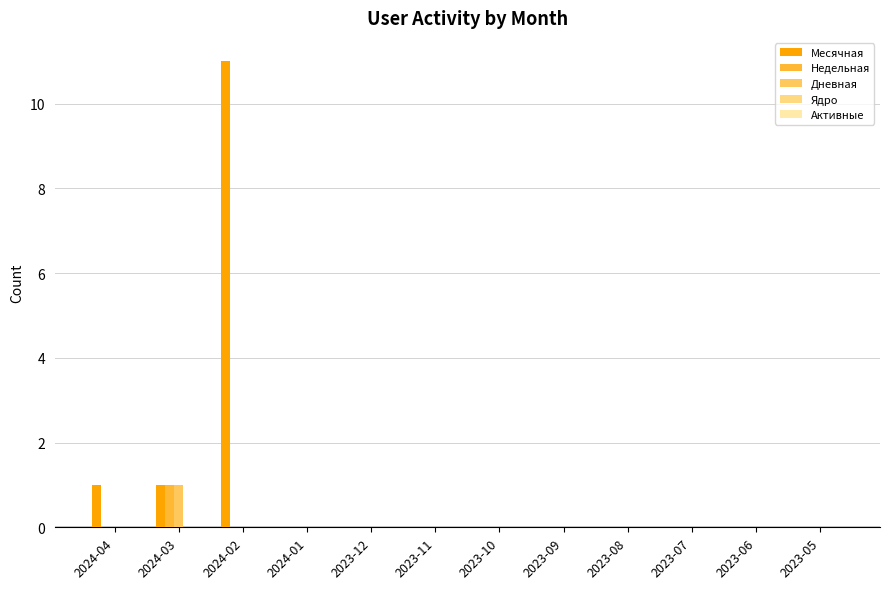

At 2023-07, list the series in order from largest to smallest.

Месячная, Недельная, Дневная, Ядро, Активные